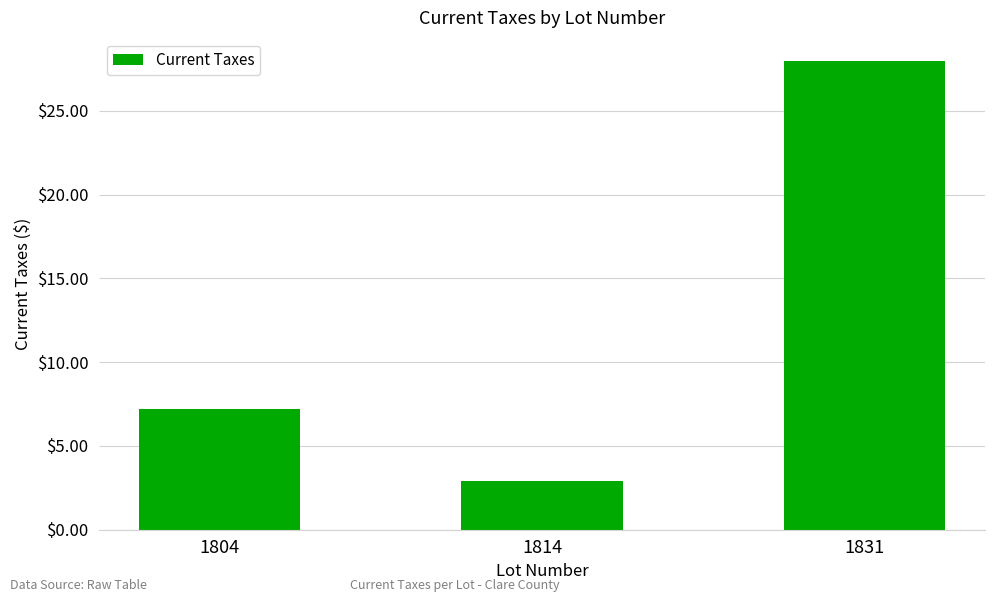

Count the number of values greater than 7.

2